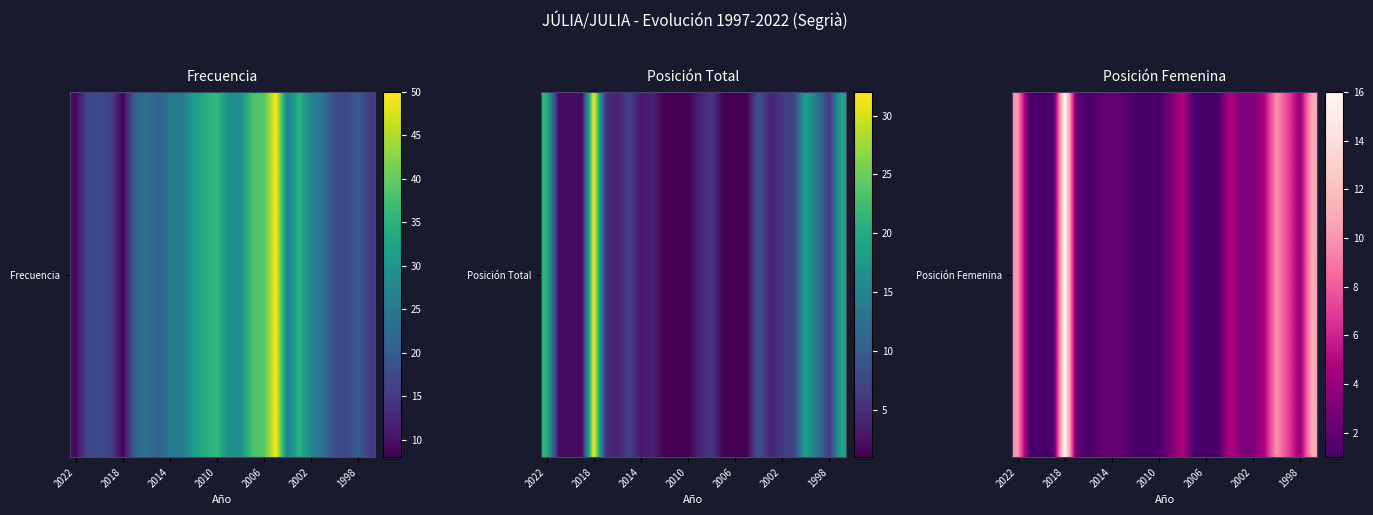

Is it true that the value at 7 is 3?

False